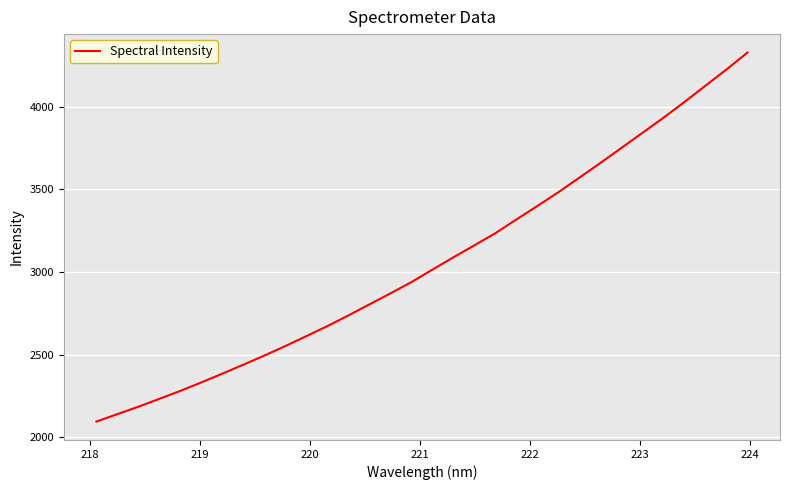

What is the difference between the maximum and minimum values?

2232.6